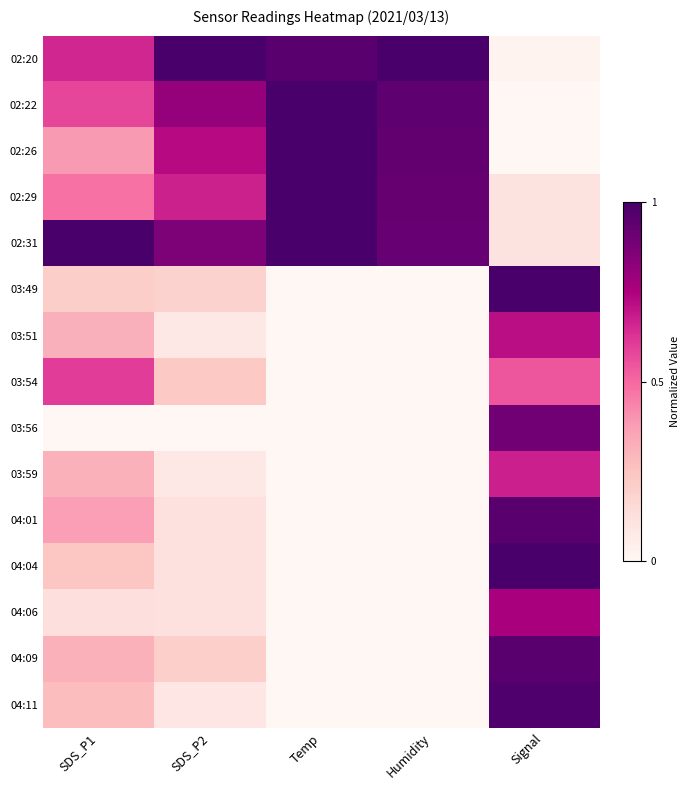

Which series has the largest total across all categories?

02:31